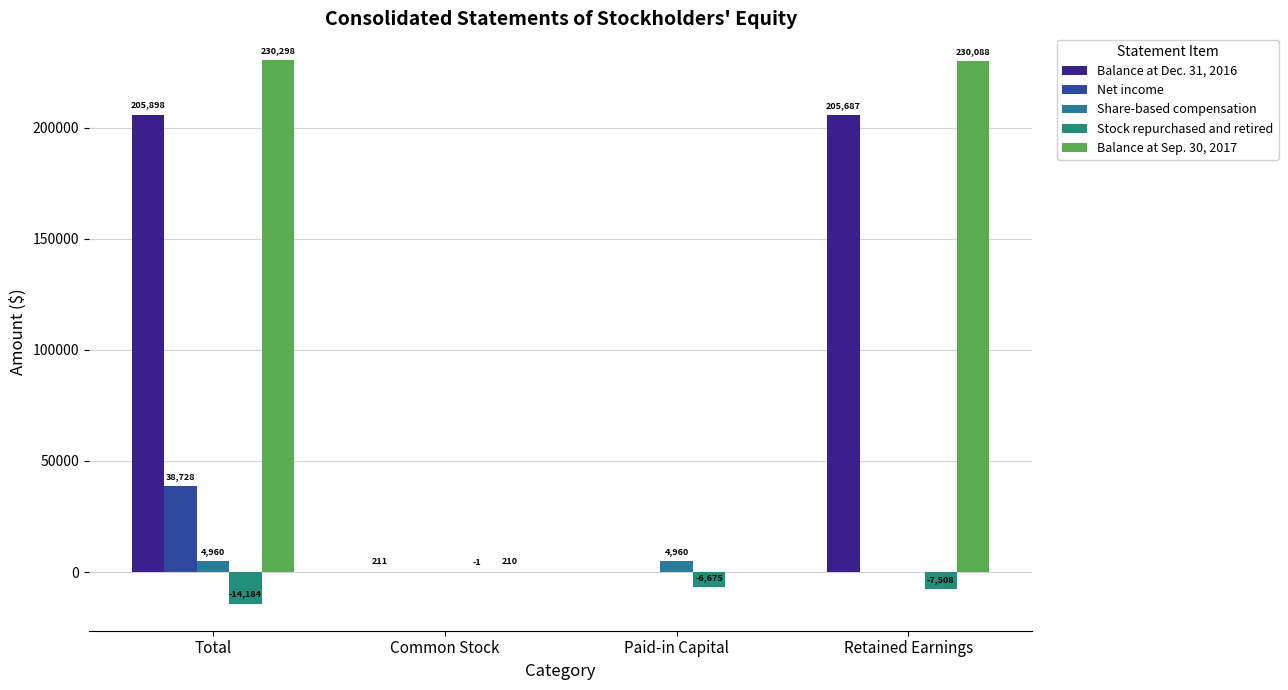

Is the value of Balance at Sep. 30, 2017 at Paid-in Capital greater than the value of Balance at Dec. 31, 2016 at Retained Earnings?

No